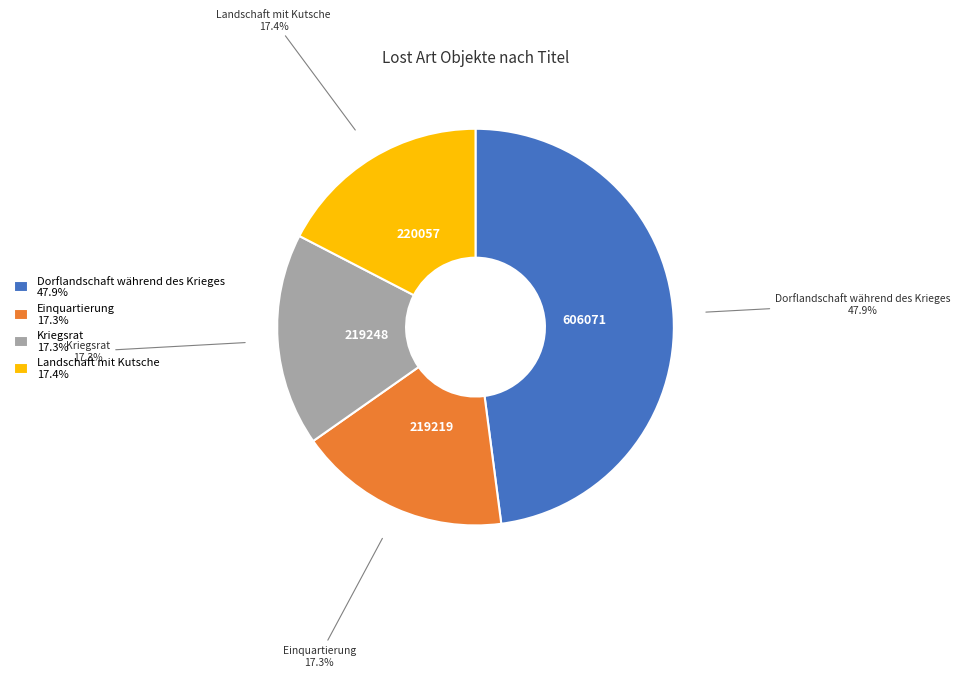

Is it true that Dorflandschaft während des Krieges is 48% of the pie?

True